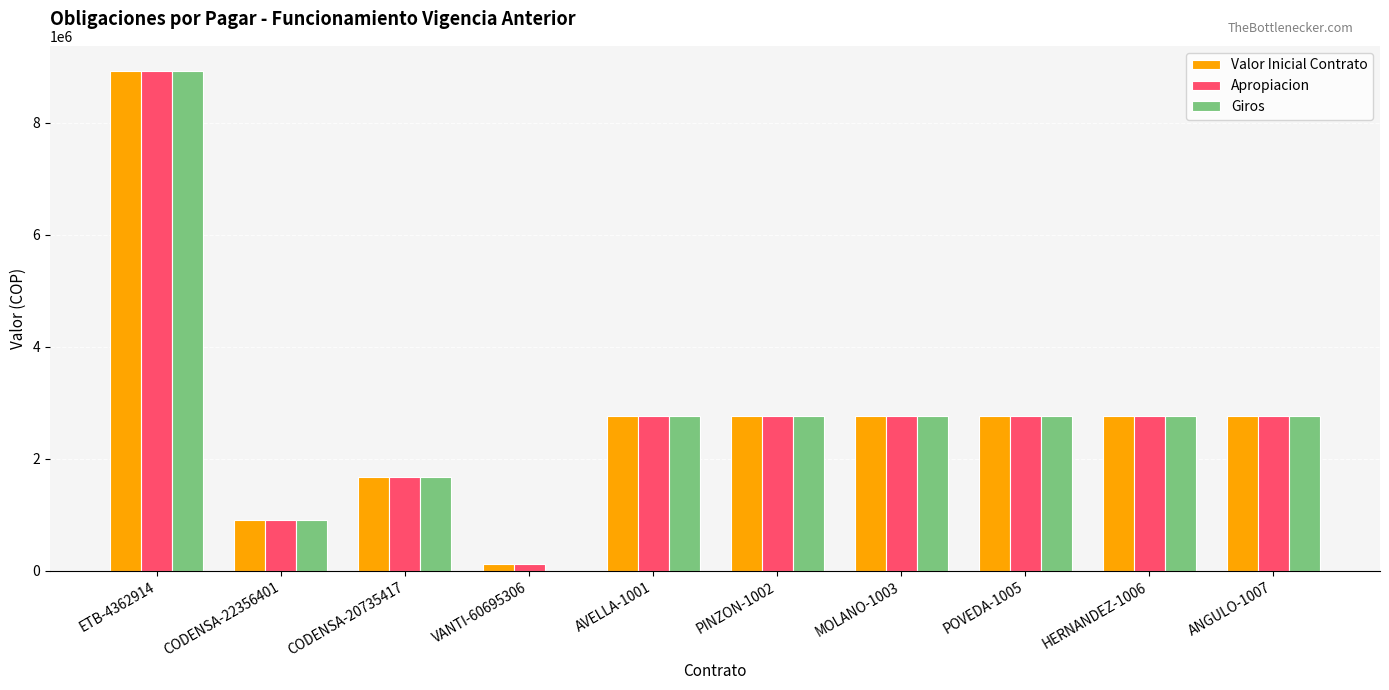

True or false: Apropiacion has a value of 911240 at CODENSA-22356401.

True